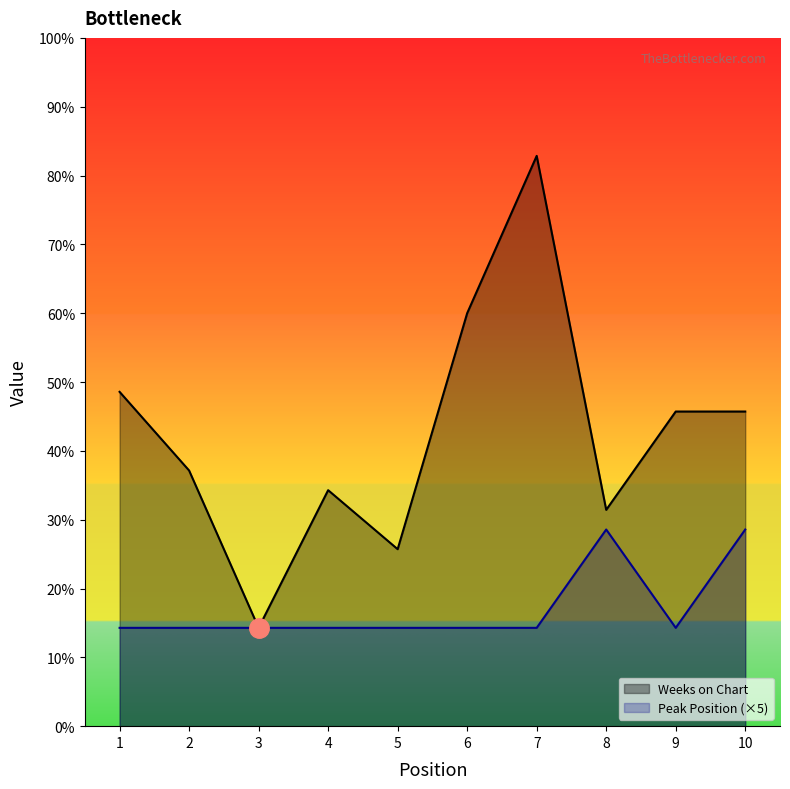

Does the chart have visible grid lines?

No